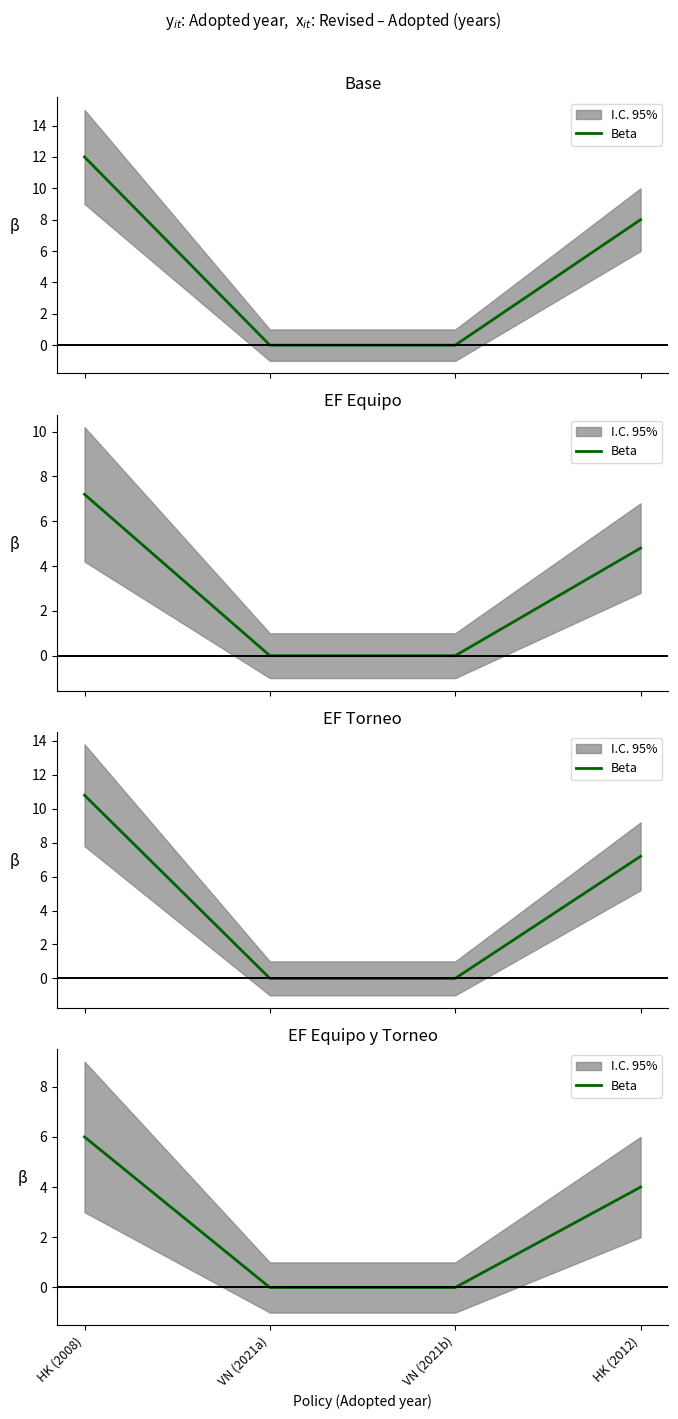

What is the difference between the second highest and second lowest values?

4